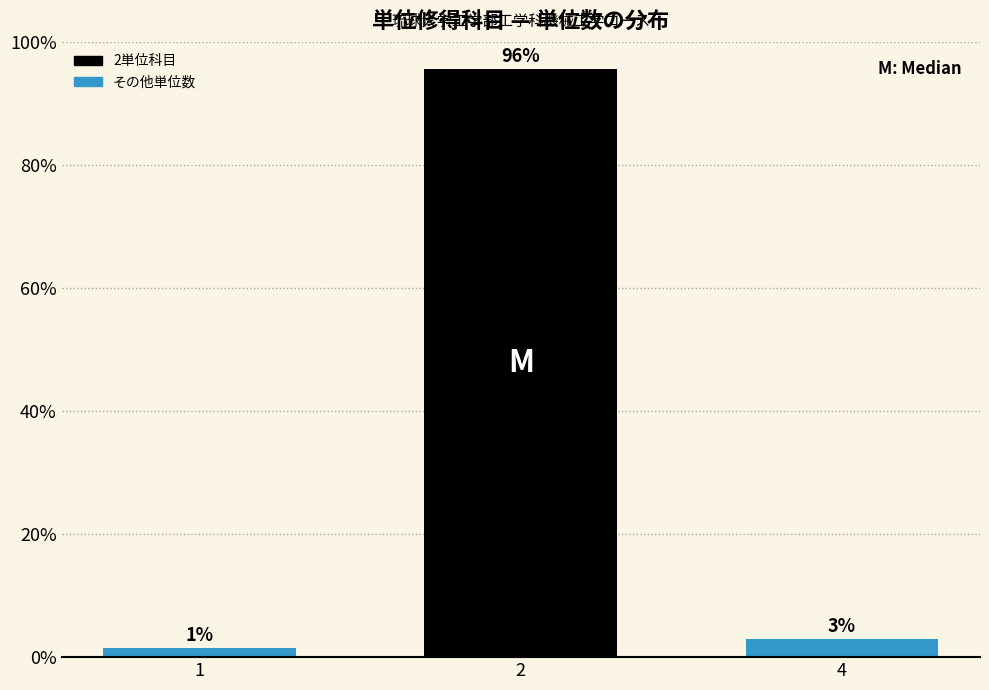

How many bars are there in total?

3